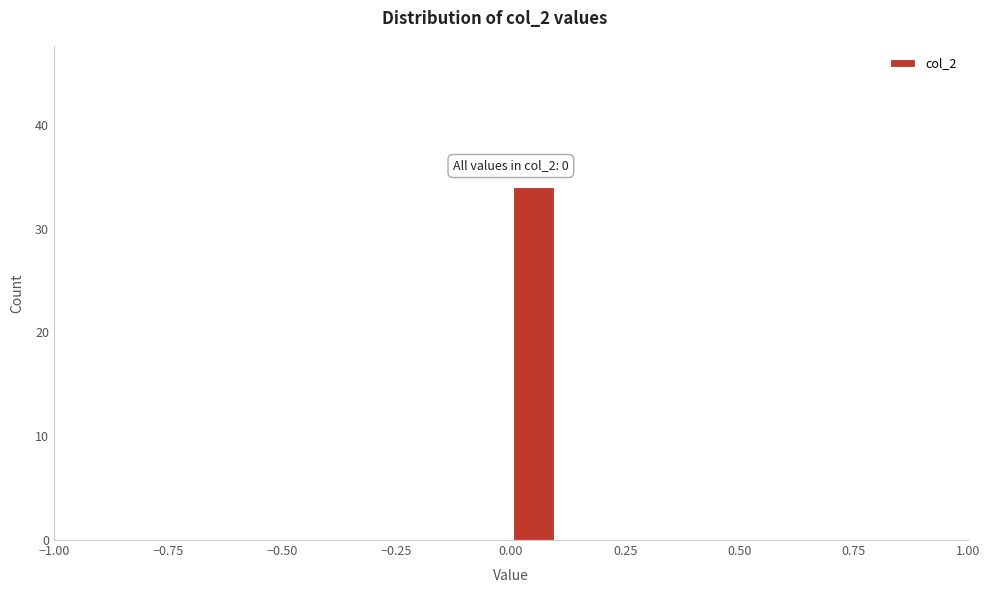

Read against the x-axis, roughly where is the centre of the tallest bar?

0.05